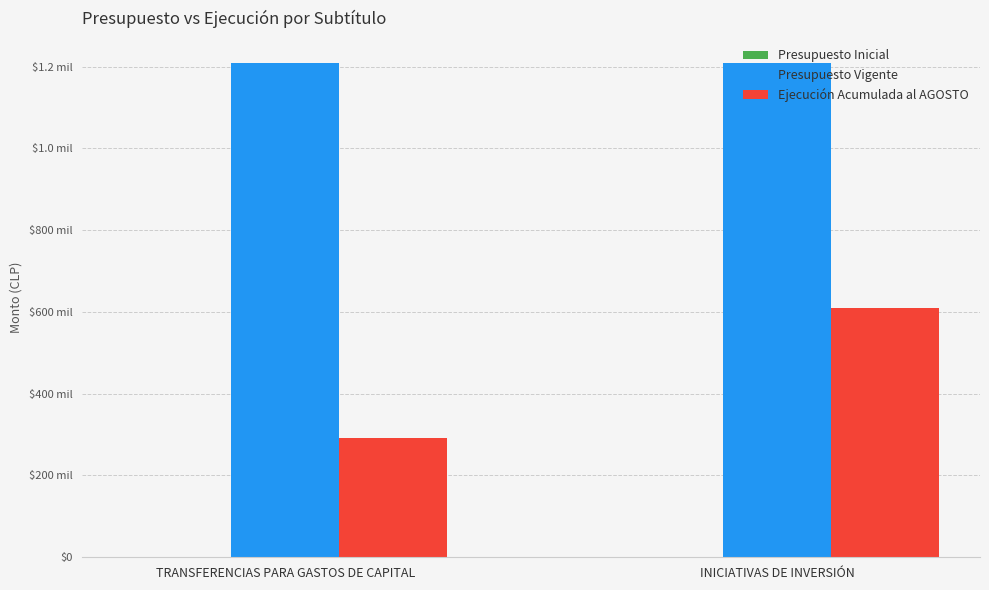

Does the chart contain any negative values?

No